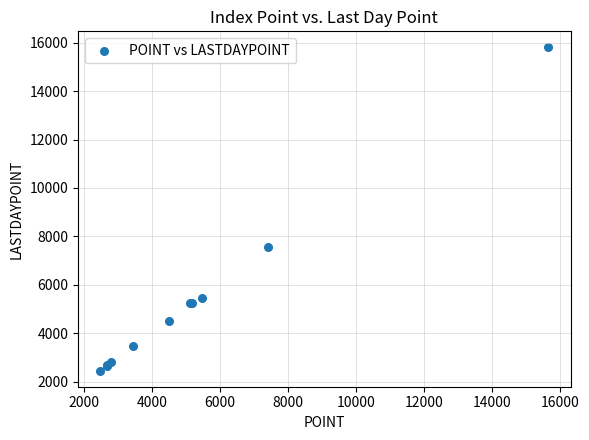

What Y value in the scatter plot is closest to 9129?

7569.6